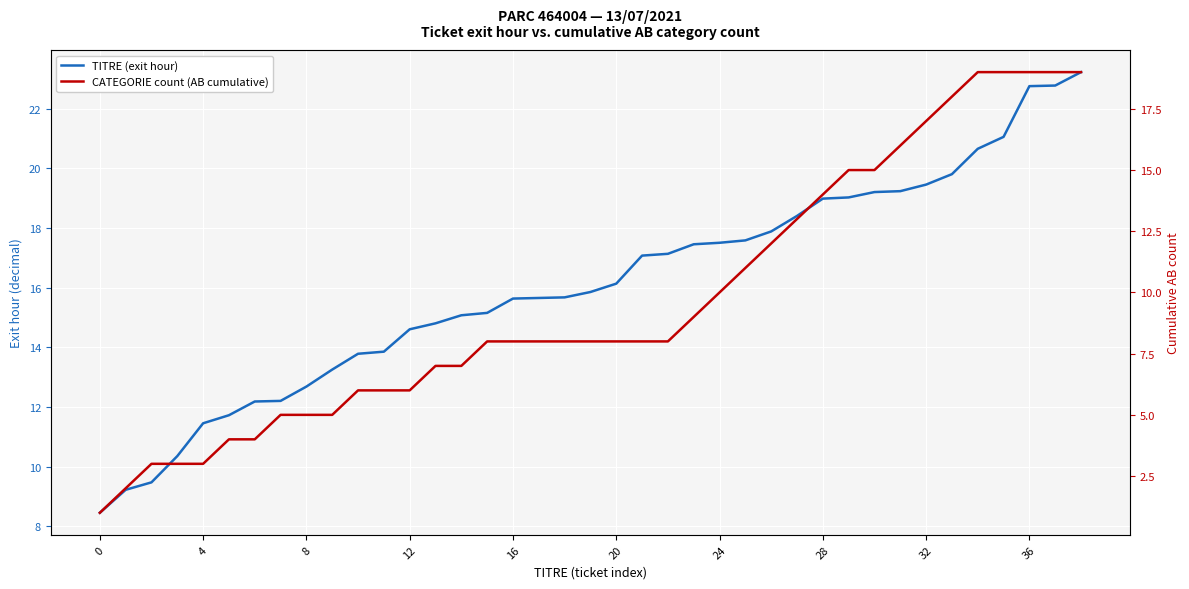

Which series has the largest total across all categories?

TITRE (exit hour)